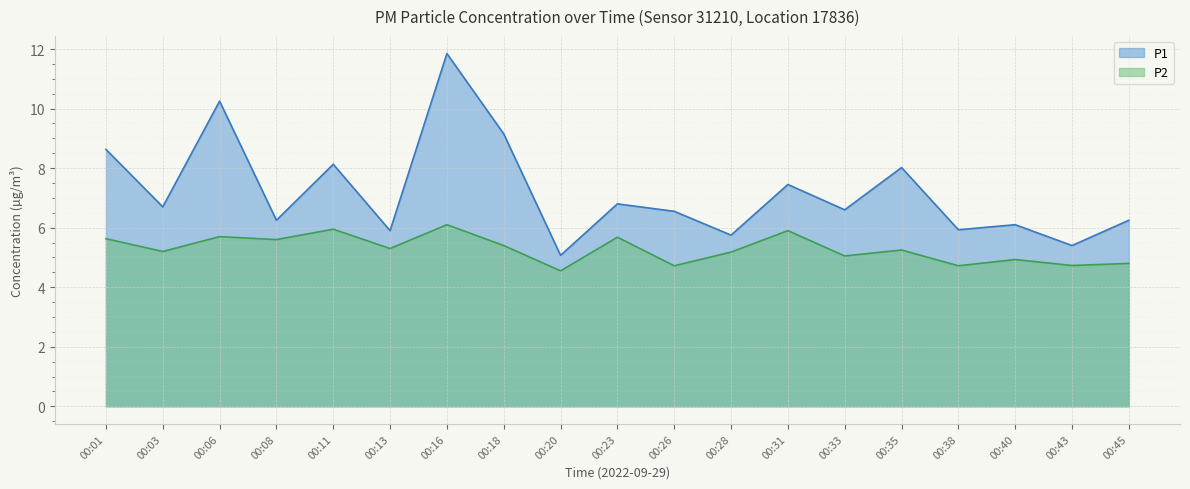

Is it true that P2 equals 6.1 at 00:16?

True